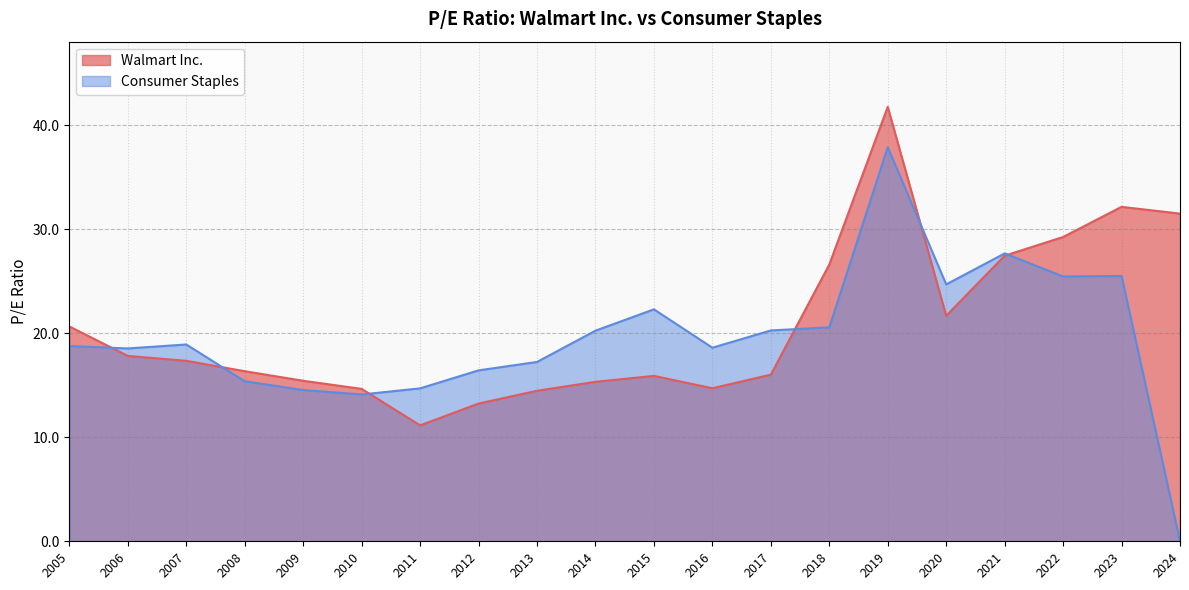

Which series has the largest total across all categories?

Walmart Inc.